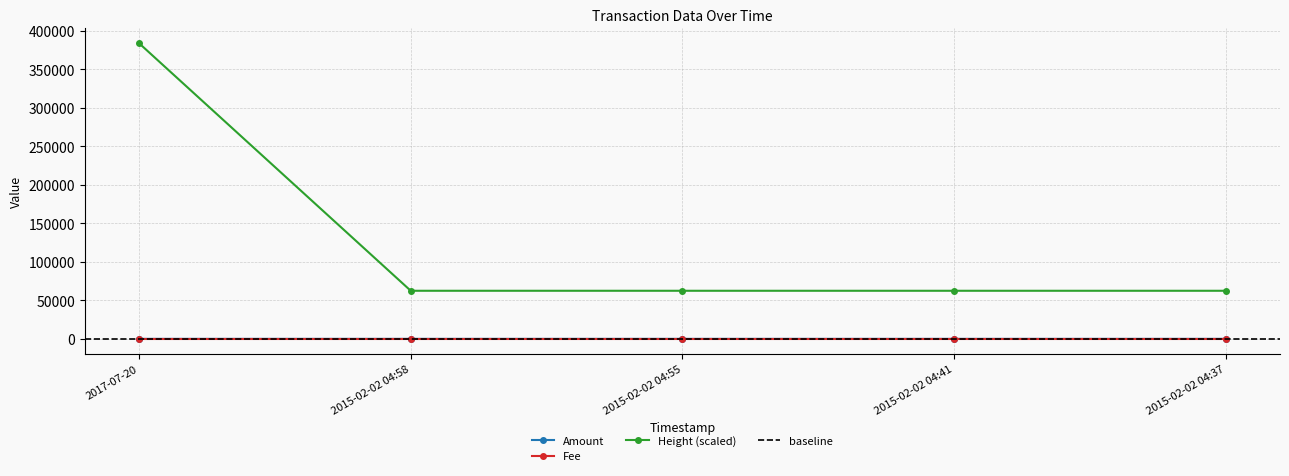

At which category is the sum across all series the highest?

2017-07-20